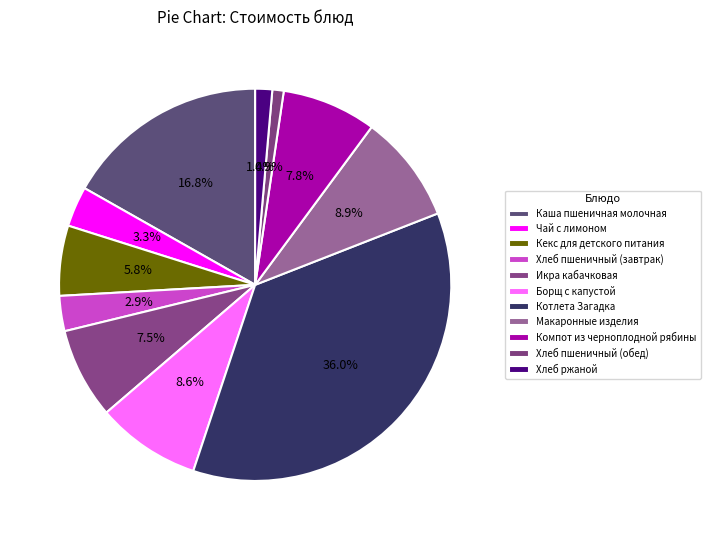

Which category has the biggest portion of the pie?

Котлета Загадка